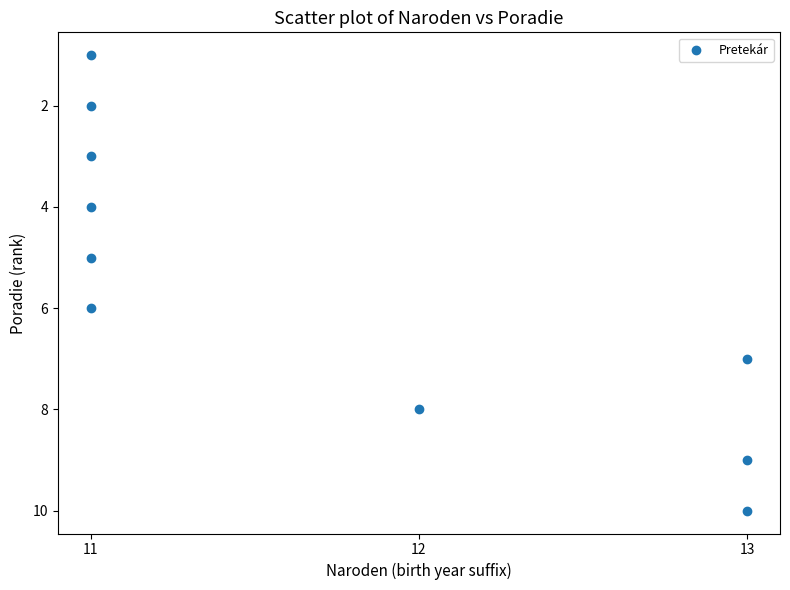

What is the average X value?

12